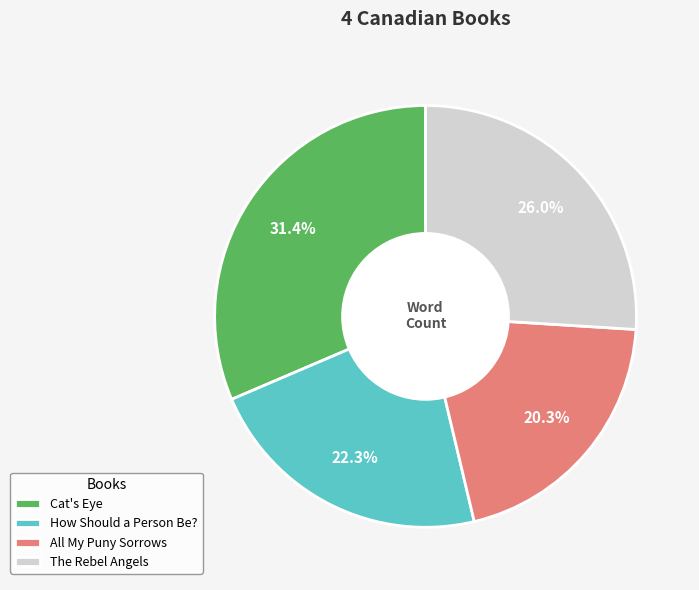

To the nearest percent, what percentage of the pie is How Should a Person Be??

22%